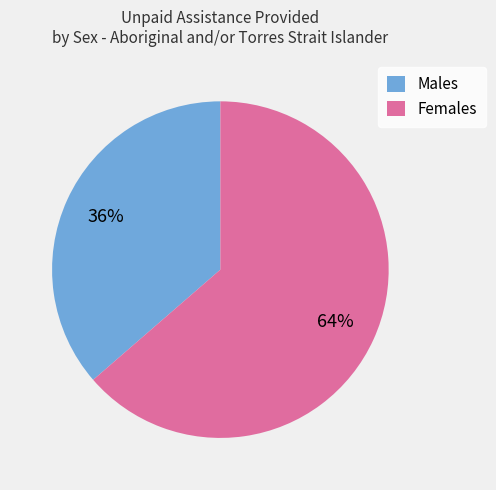

Between Females and Males, which is larger?

Females